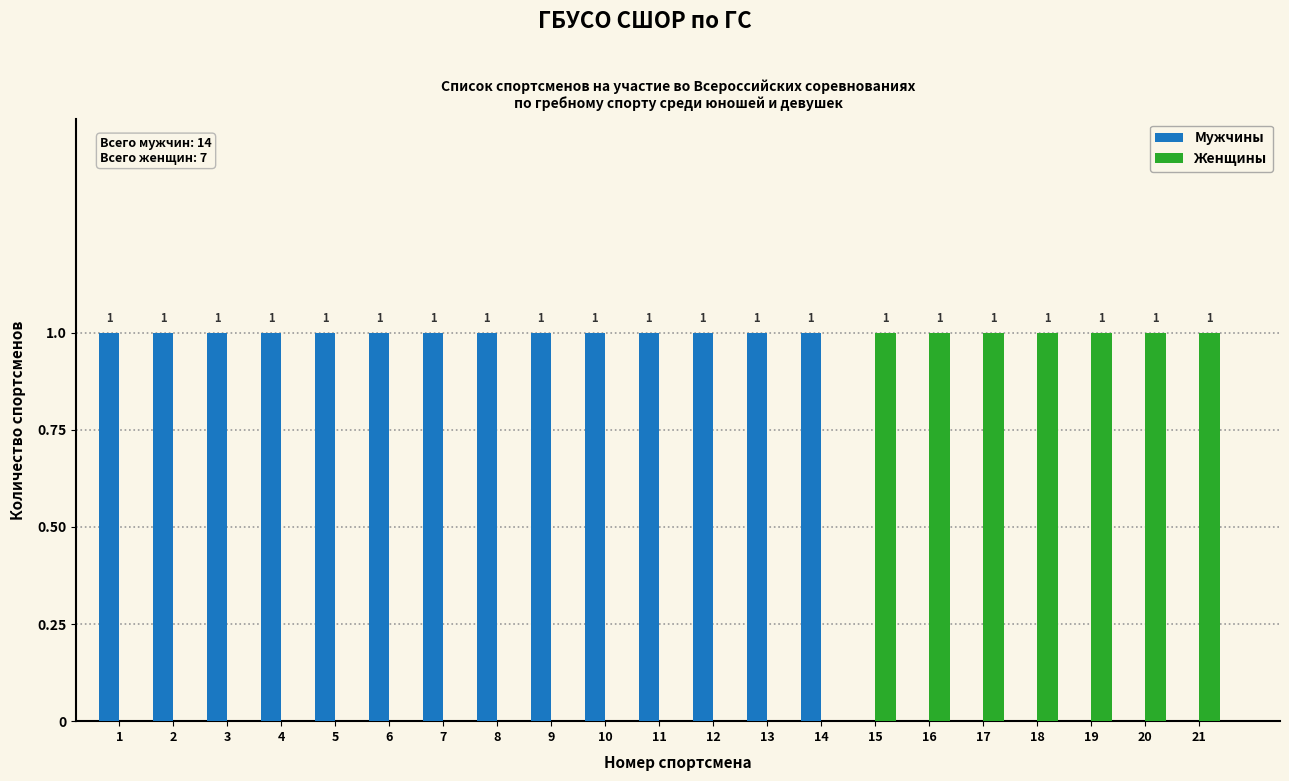

Reading left to right, transcribe all the data shown in this chart.

Мужчины: 1=1	2=1	3=1	4=1	5=1	6=1	7=1	8=1	9=1	10=1	11=1	12=1	13=1	14=1	15=0	16=0	17=0	18=0	19=0	20=0	21=0
Женщины: 1=0	2=0	3=0	4=0	5=0	6=0	7=0	8=0	9=0	10=0	11=0	12=0	13=0	14=0	15=1	16=1	17=1	18=1	19=1	20=1	21=1